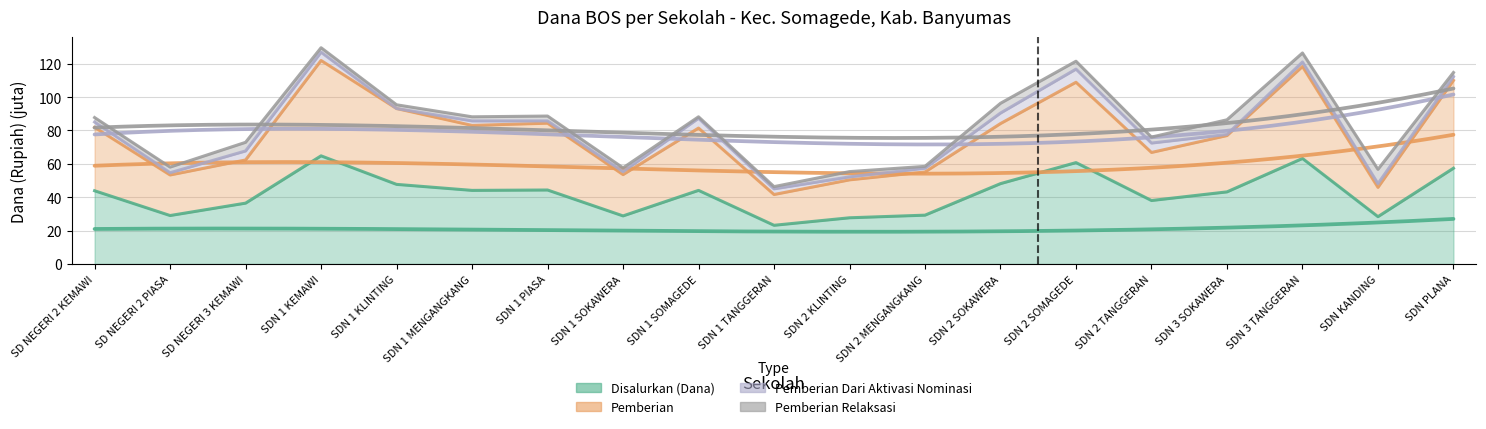

What is the label of the 15th point from the right?

SDN 1 KLINTING